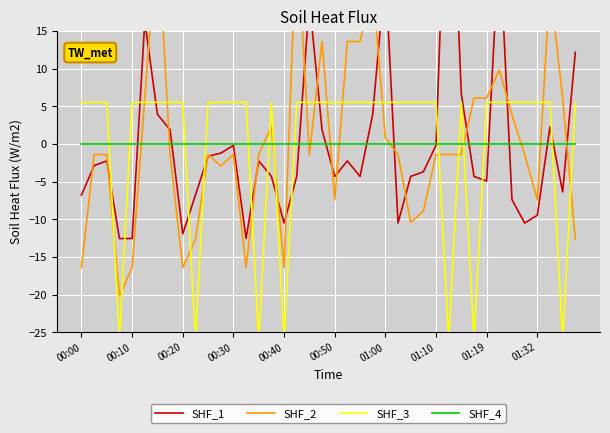

How many data points in SHF_1 are above -2?

16